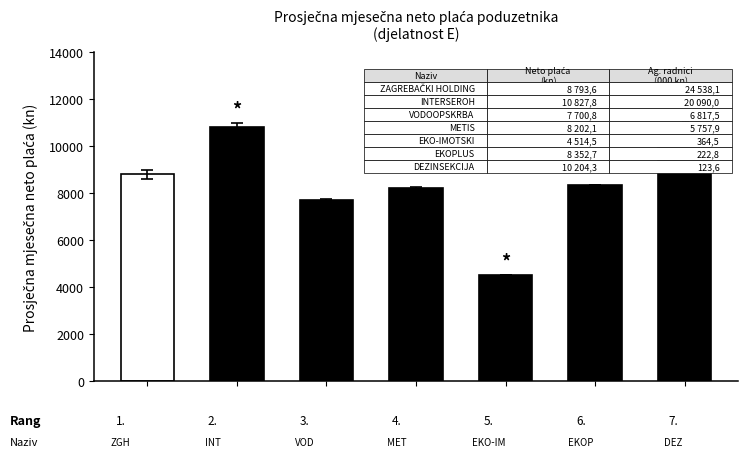

How many bars are there in total?

7